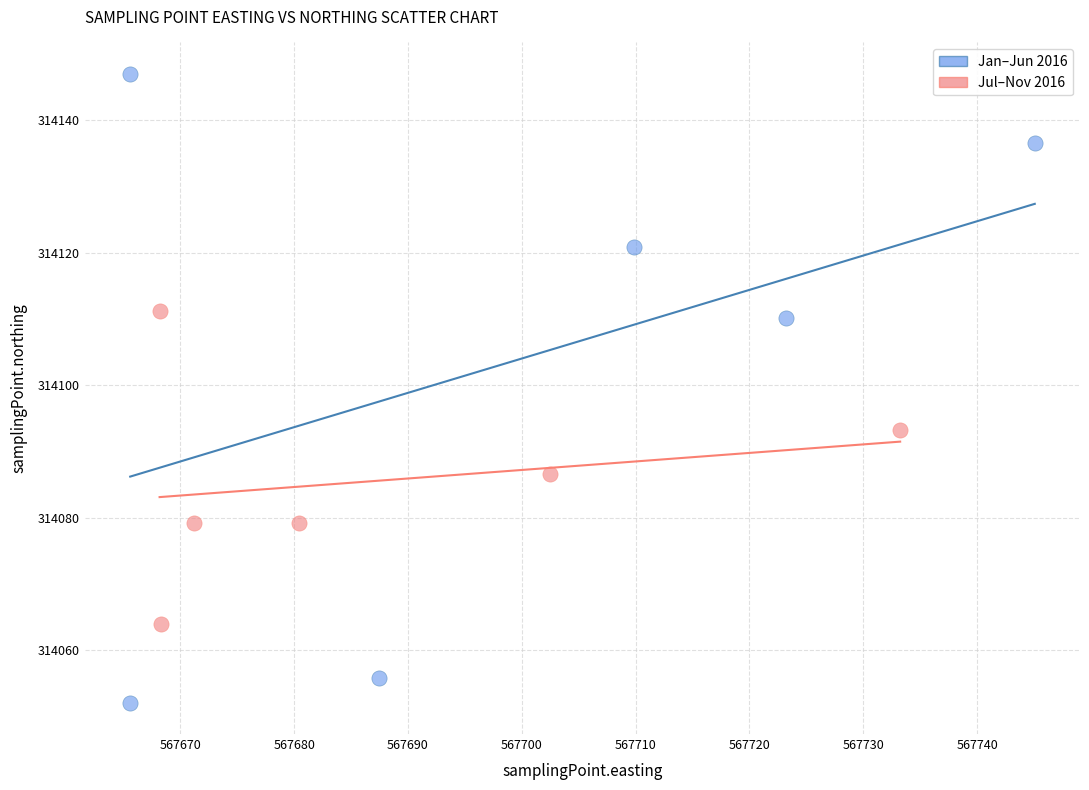

Which series reaches the maximum Y coordinate?

Jan–Jun 2016